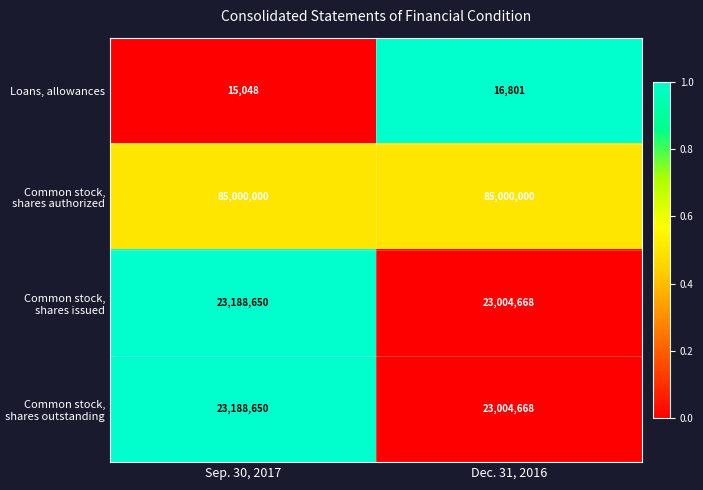

What is the difference between the highest and lowest values at Dec. 31, 2016?

84983199